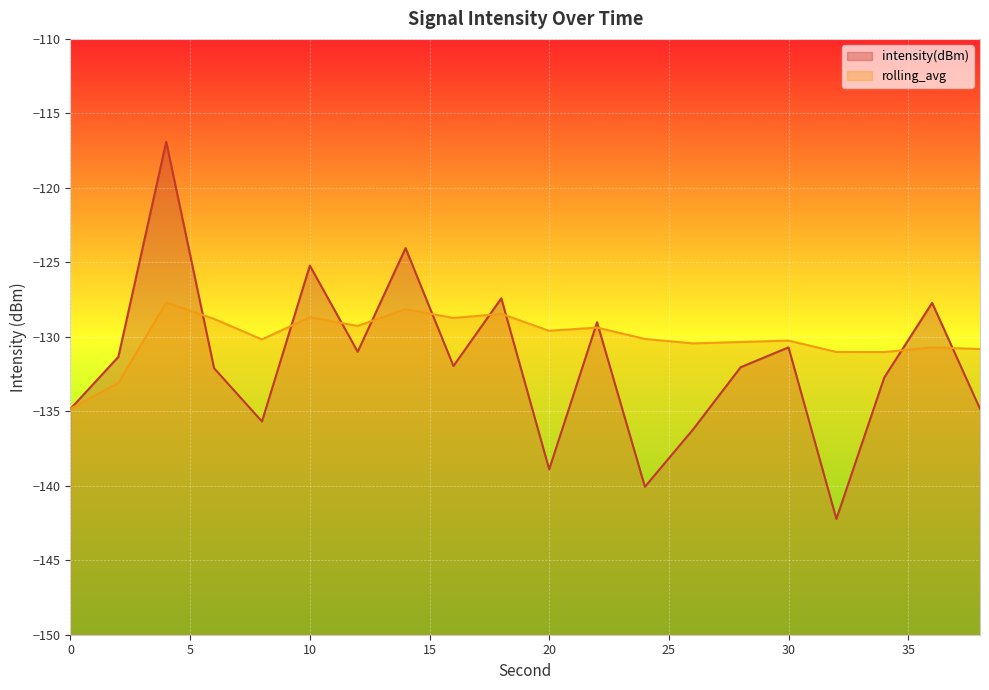

What is the total value across all series at 38?

-265.7